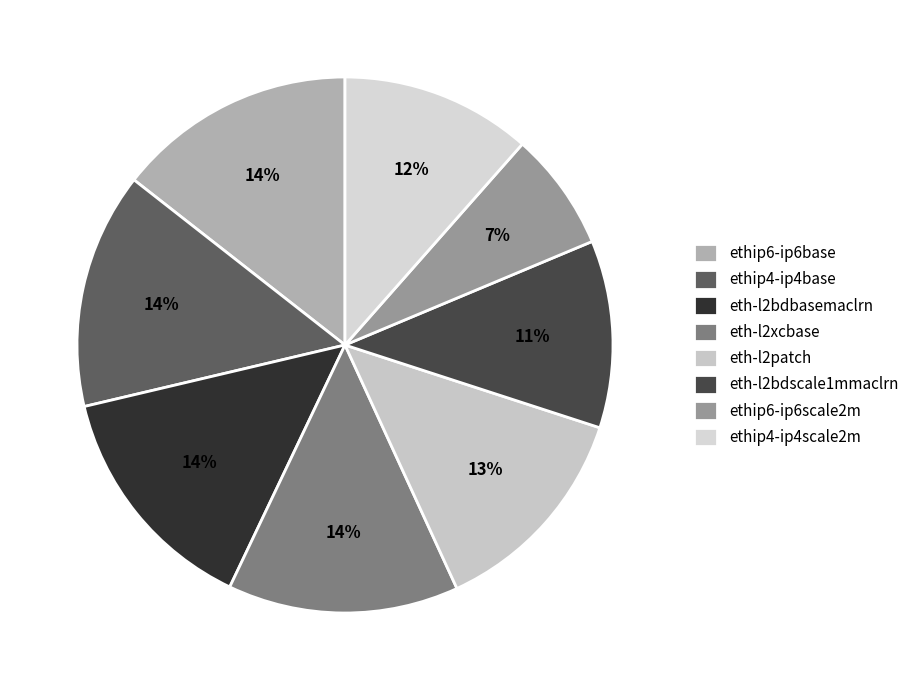

Count the number of slices in the pie.

8